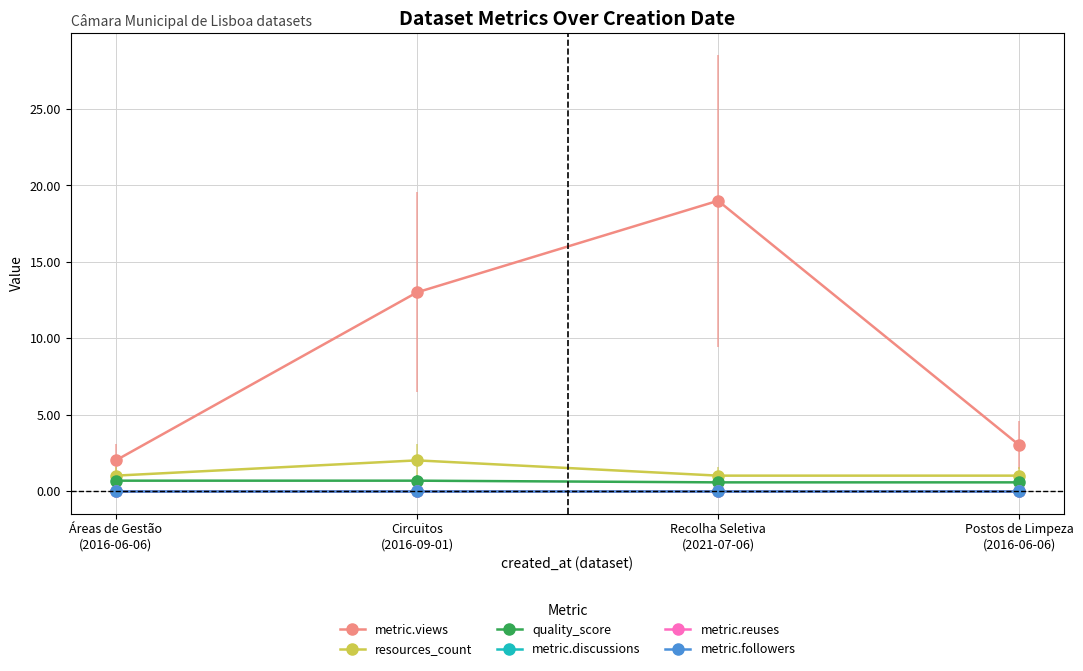

Reading left to right, list all the values displayed in this chart.

metric.views: Áreas de Gestão
(2016-06-06)=2.0	Circuitos
(2016-09-01)=13.0	Recolha Seletiva
(2021-07-06)=19.0	Postos de Limpeza
(2016-06-06)=3.0
resources_count: Áreas de Gestão
(2016-06-06)=1.0	Circuitos
(2016-09-01)=2.0	Recolha Seletiva
(2021-07-06)=1.0	Postos de Limpeza
(2016-06-06)=1.0
quality_score: Áreas de Gestão
(2016-06-06)=0.7	Circuitos
(2016-09-01)=0.7	Recolha Seletiva
(2021-07-06)=0.6	Postos de Limpeza
(2016-06-06)=0.6
metric.discussions: Áreas de Gestão
(2016-06-06)=0.0	Circuitos
(2016-09-01)=0.0	Recolha Seletiva
(2021-07-06)=0.0	Postos de Limpeza
(2016-06-06)=0.0
metric.reuses: Áreas de Gestão
(2016-06-06)=0.0	Circuitos
(2016-09-01)=0.0	Recolha Seletiva
(2021-07-06)=0.0	Postos de Limpeza
(2016-06-06)=0.0
metric.followers: Áreas de Gestão
(2016-06-06)=0.0	Circuitos
(2016-09-01)=0.0	Recolha Seletiva
(2021-07-06)=0.0	Postos de Limpeza
(2016-06-06)=0.0